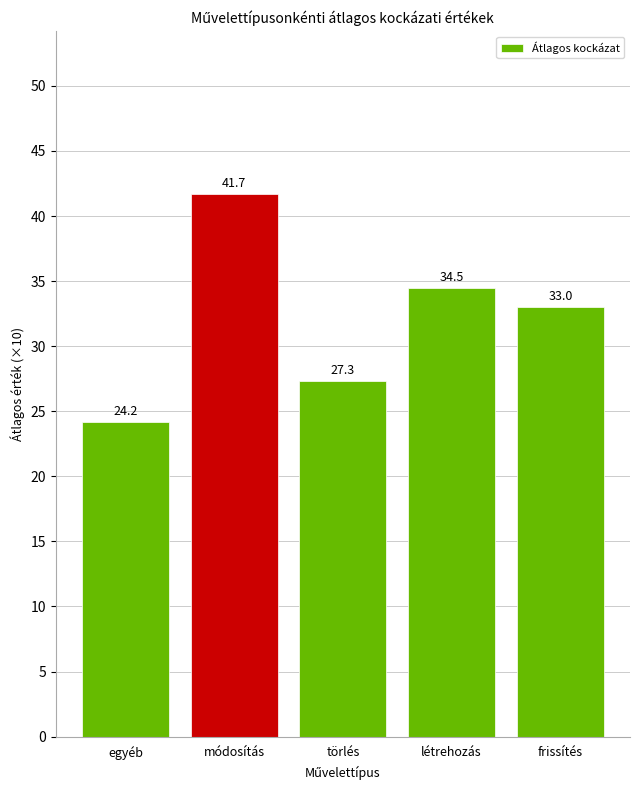

Reading left to right, what are all the values shown in this chart?

24.2	41.7	27.3	34.5	33.0